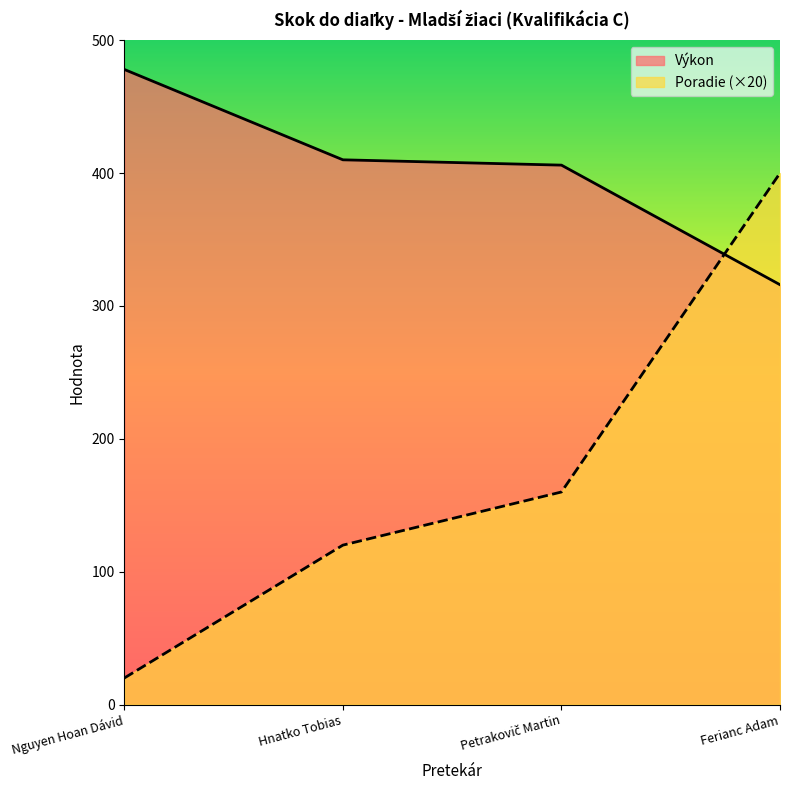

The value of Poradie at Petrakovič Martin is 160. True or false?

True